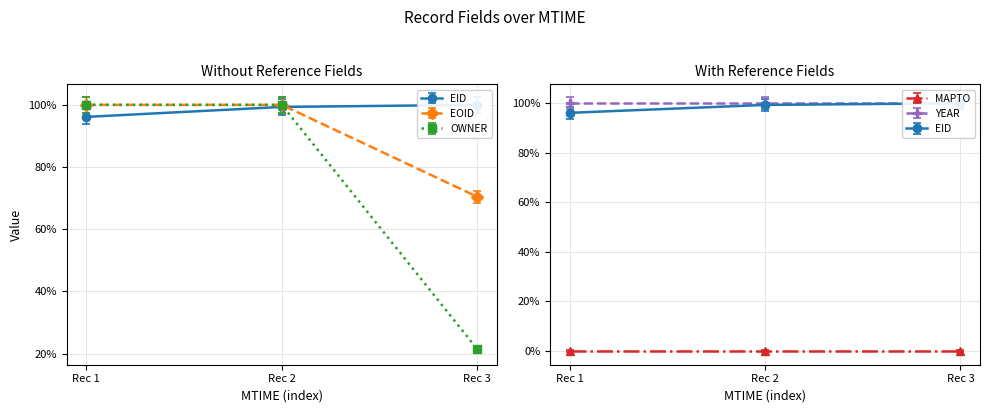

Is it true that EOID equals 20.7 at Rec 1?

False